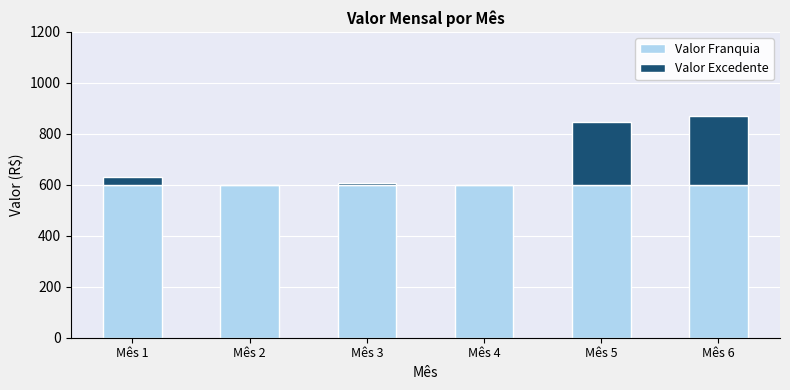

True or false: Valor Franquia has a value of 374.2 at Mês 1.

False